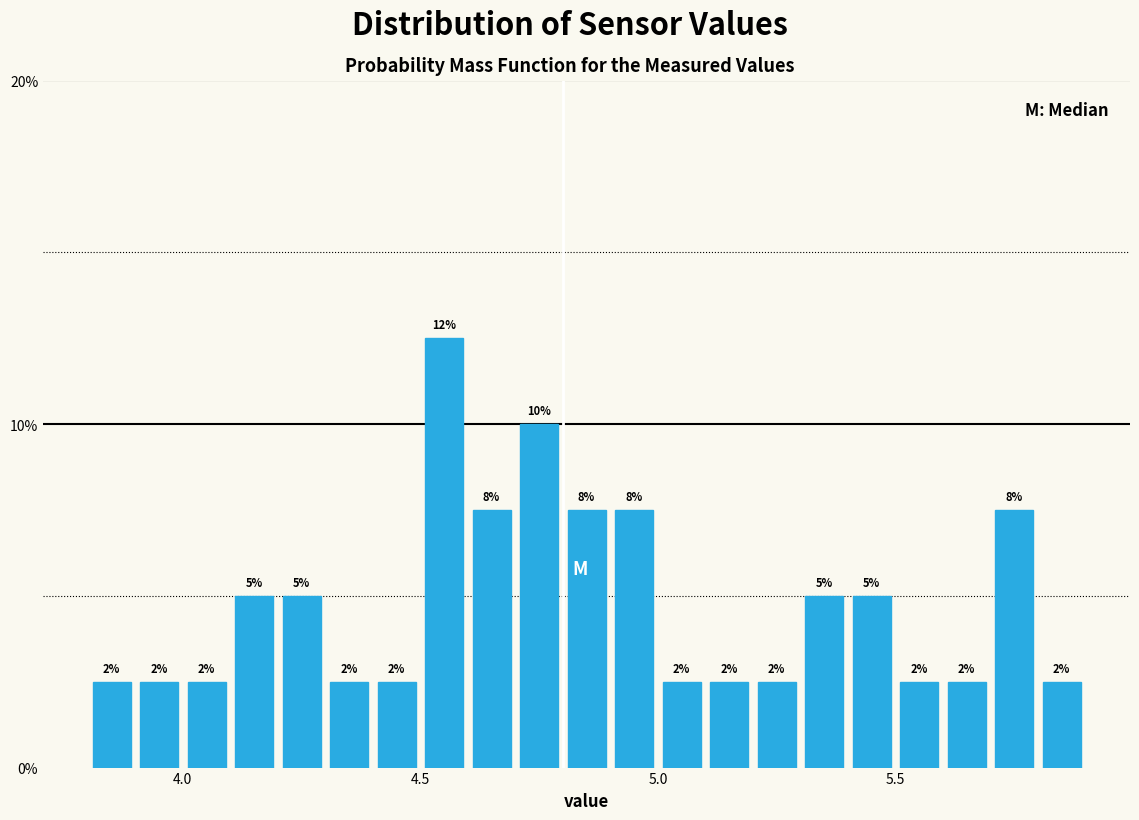

Around what value on the x-axis is the tallest bar? Give the approximate position of its centre, as read against the axis.

4.55